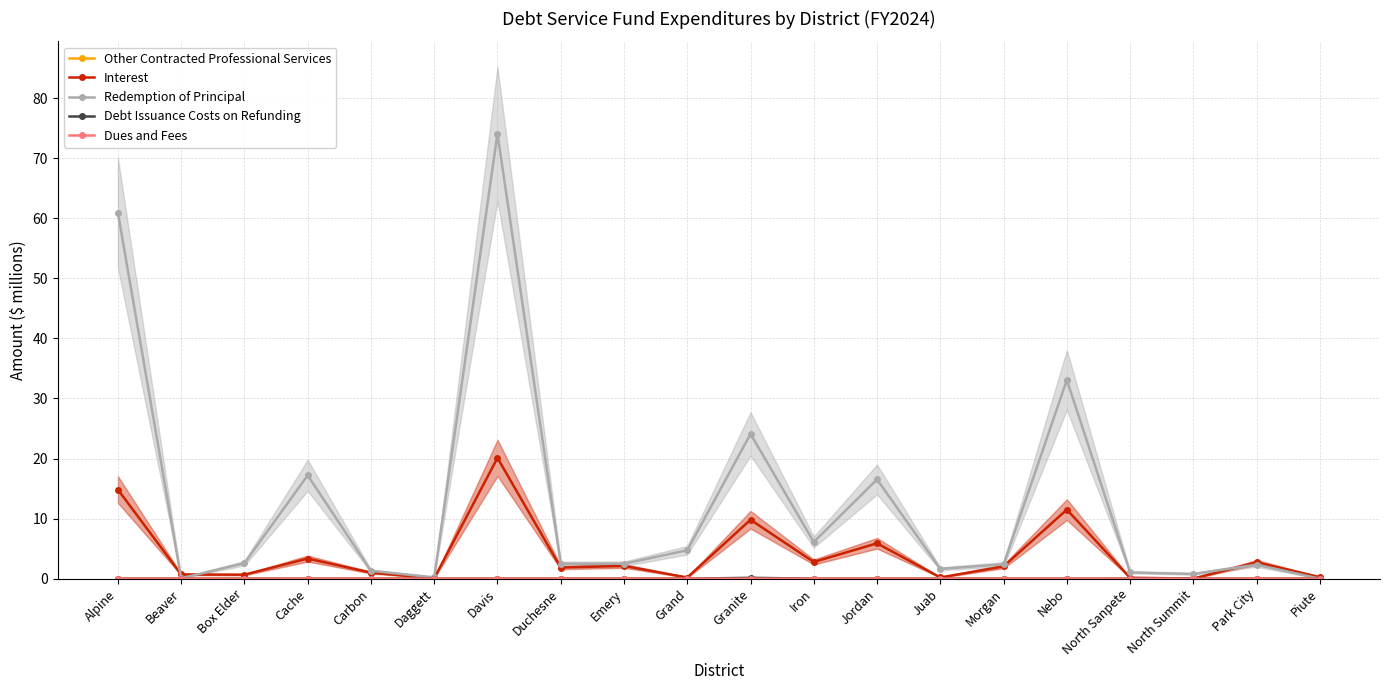

True or false: Other Contracted Professional Services and Redemption of Principal cross at least once.

False